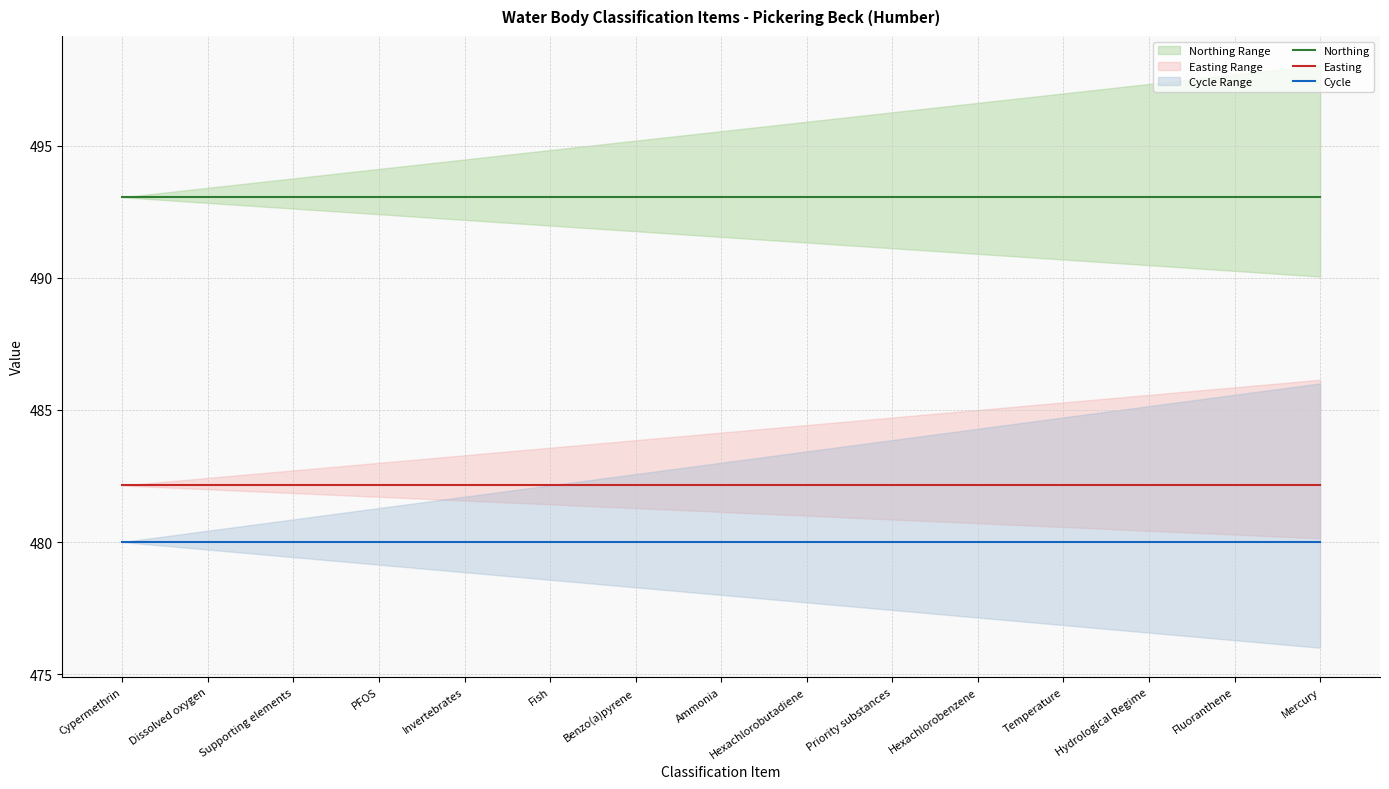

Which series has the largest range (max minus min)?

Northing